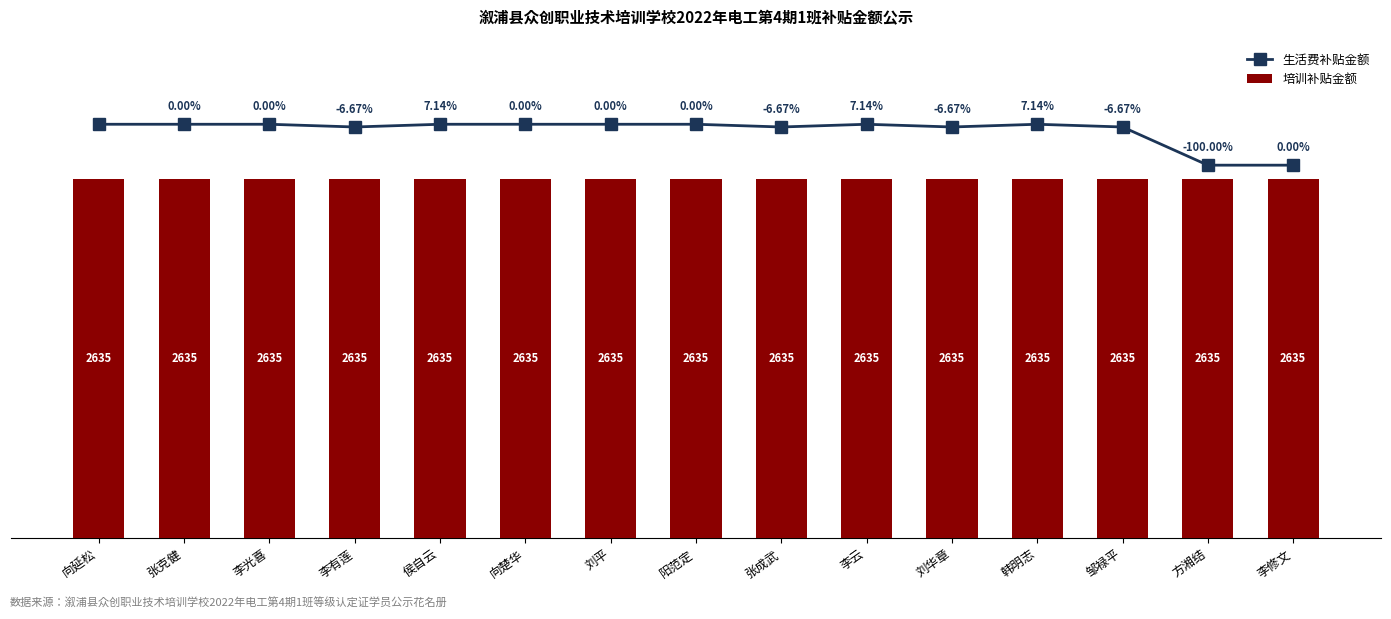

Count the number of data series in this chart.

2